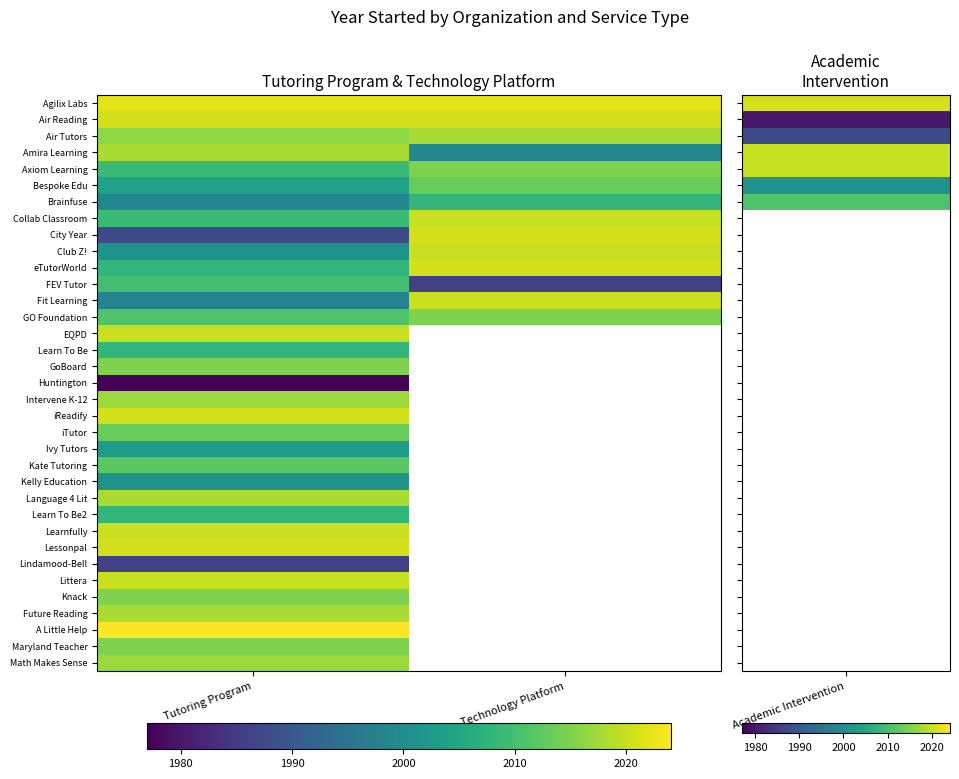

Which has a higher value, Technology Platform or Tutoring Program?

Technology Platform